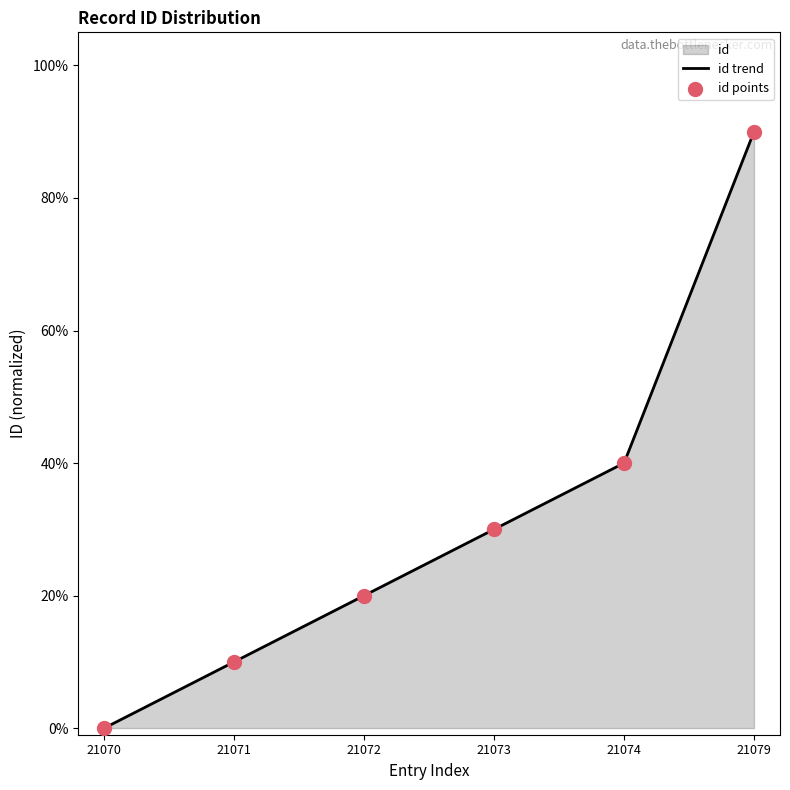

Which series reaches the maximum Y coordinate?

id trend